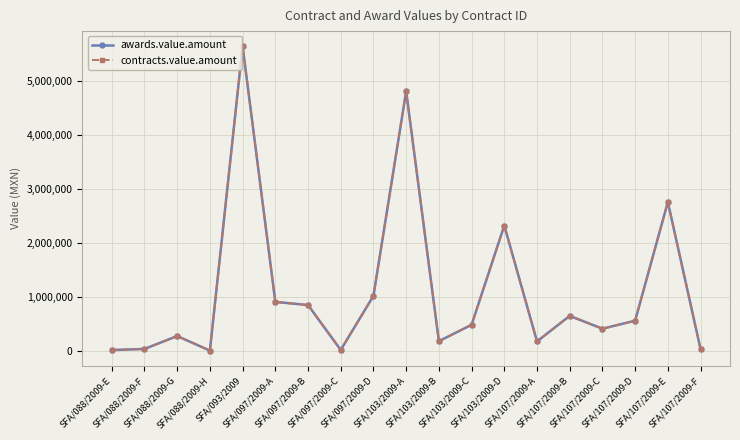

Reading left to right, what are all the values shown in this chart?

awards.value.amount: SFA/088/2009-E=16024.2	SFA/088/2009-F=36788.8	SFA/088/2009-G=275940.3	SFA/088/2009-H=5750.0	SFA/093/2009=5645000.0	SFA/097/2009-A=908673.9	SFA/097/2009-B=850335.4	SFA/097/2009-C=17750.0	SFA/097/2009-D=1020600.0	SFA/103/2009-A=4811666.0	SFA/103/2009-B=180730.0	SFA/103/2009-C=484305.2	SFA/103/2009-D=2323749.0	SFA/107/2009-A=176191.8	SFA/107/2009-B=649396.3	SFA/107/2009-C=411829.0	SFA/107/2009-D=560427.8	SFA/107/2009-E=2760000.0	SFA/107/2009-F=32275.8
contracts.value.amount: SFA/088/2009-E=16024.2	SFA/088/2009-F=36788.8	SFA/088/2009-G=275940.3	SFA/088/2009-H=5750.0	SFA/093/2009=5645000.0	SFA/097/2009-A=908673.9	SFA/097/2009-B=850335.4	SFA/097/2009-C=17750.0	SFA/097/2009-D=1020600.0	SFA/103/2009-A=4811666.0	SFA/103/2009-B=180730.0	SFA/103/2009-C=484305.2	SFA/103/2009-D=2323749.0	SFA/107/2009-A=176191.8	SFA/107/2009-B=649396.3	SFA/107/2009-C=411829.0	SFA/107/2009-D=560427.8	SFA/107/2009-E=2760000.0	SFA/107/2009-F=32275.8